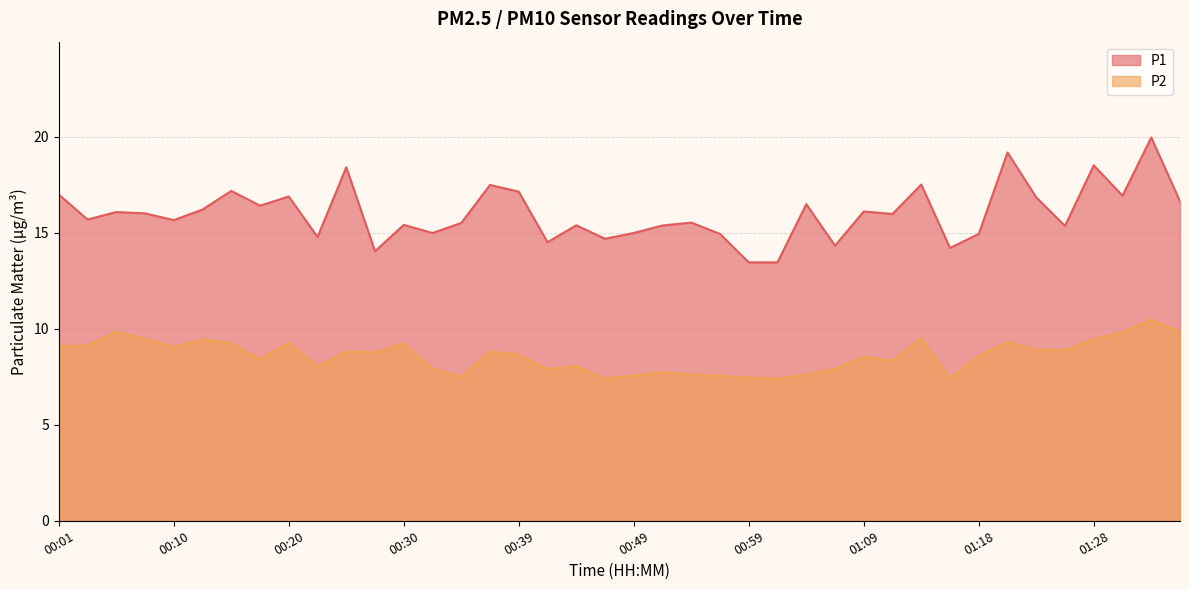

At which label is P1 closest to 16?

00:08